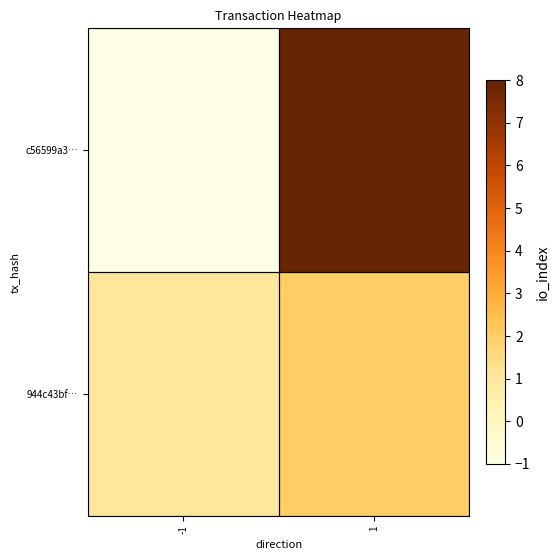

Reading left to right, what are all the values shown in this chart?

c56599a3…: -1=-1	1=8
944c43bf…: -1=1	1=2